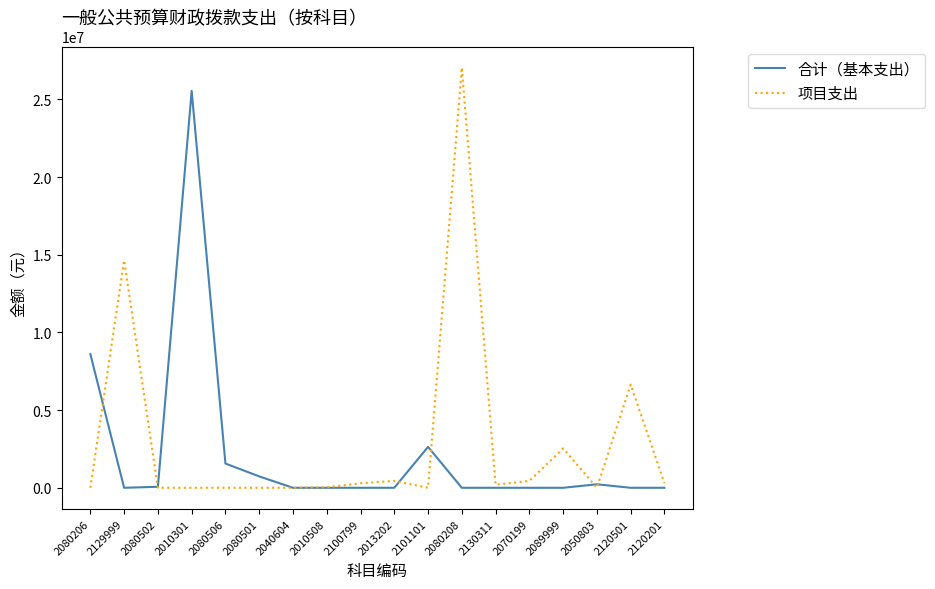

True or false: 项目支出 has a value of 4260541.6 at 2089999.

False